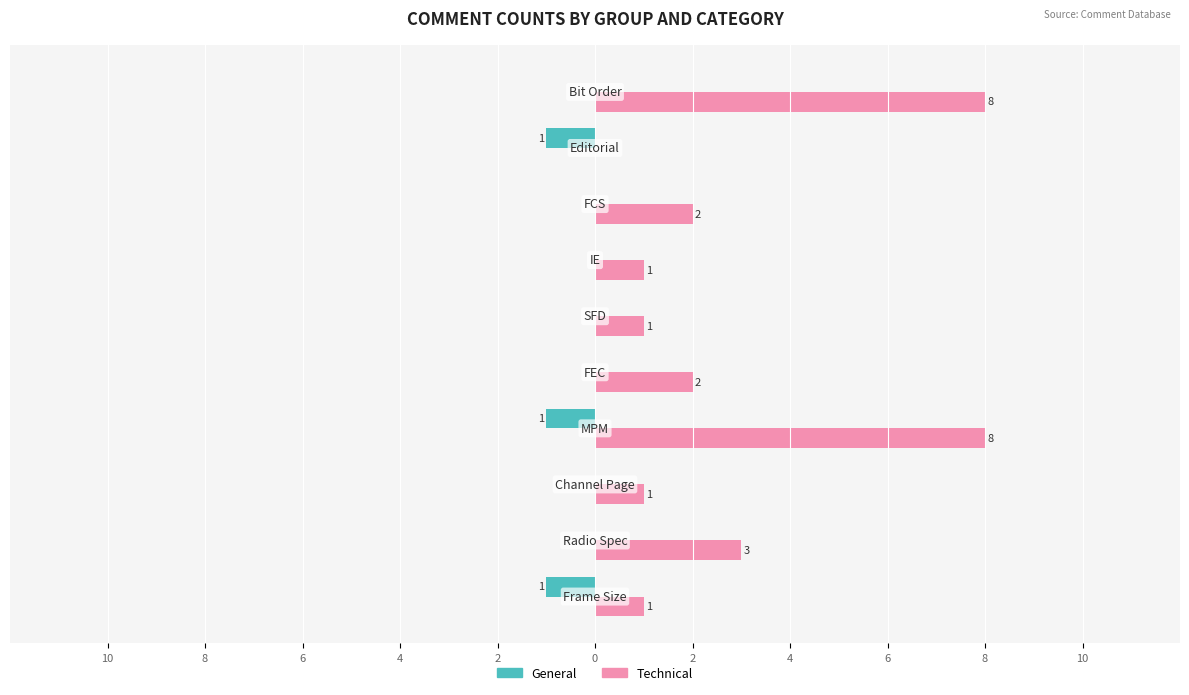

Reading right to left, what are all the values shown in this chart?

General: 0	-1	0	0	0	0	-1	0	0	-1
Technical: 8	0	2	1	1	2	8	1	3	1